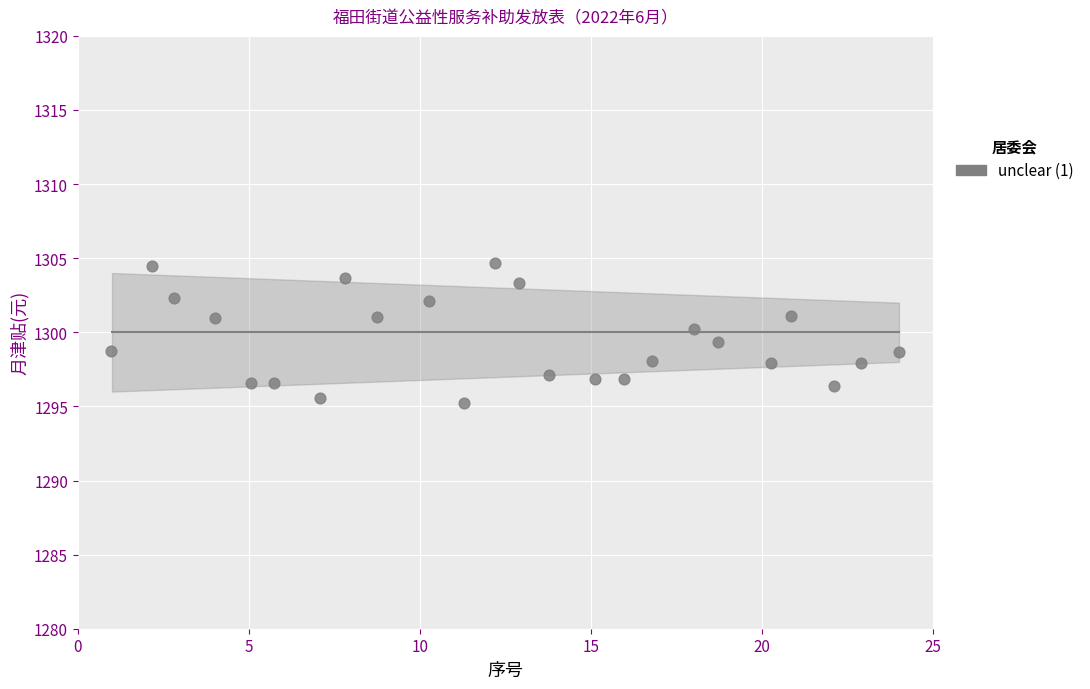

What is the range of Y values (max minus min)?

9.5